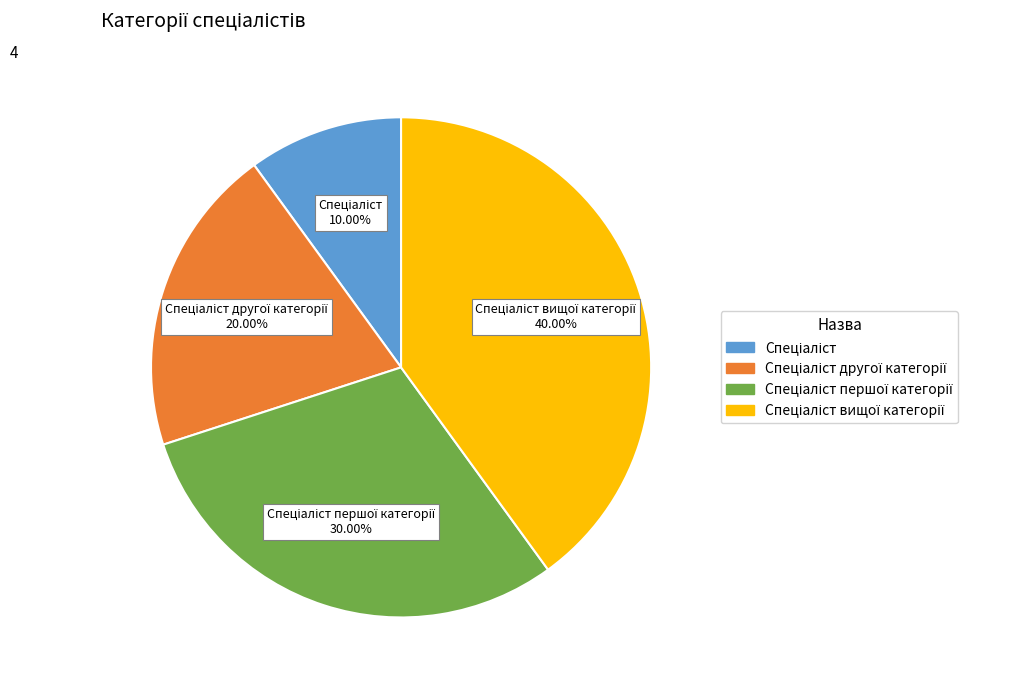

Does any single category account for the majority?

No